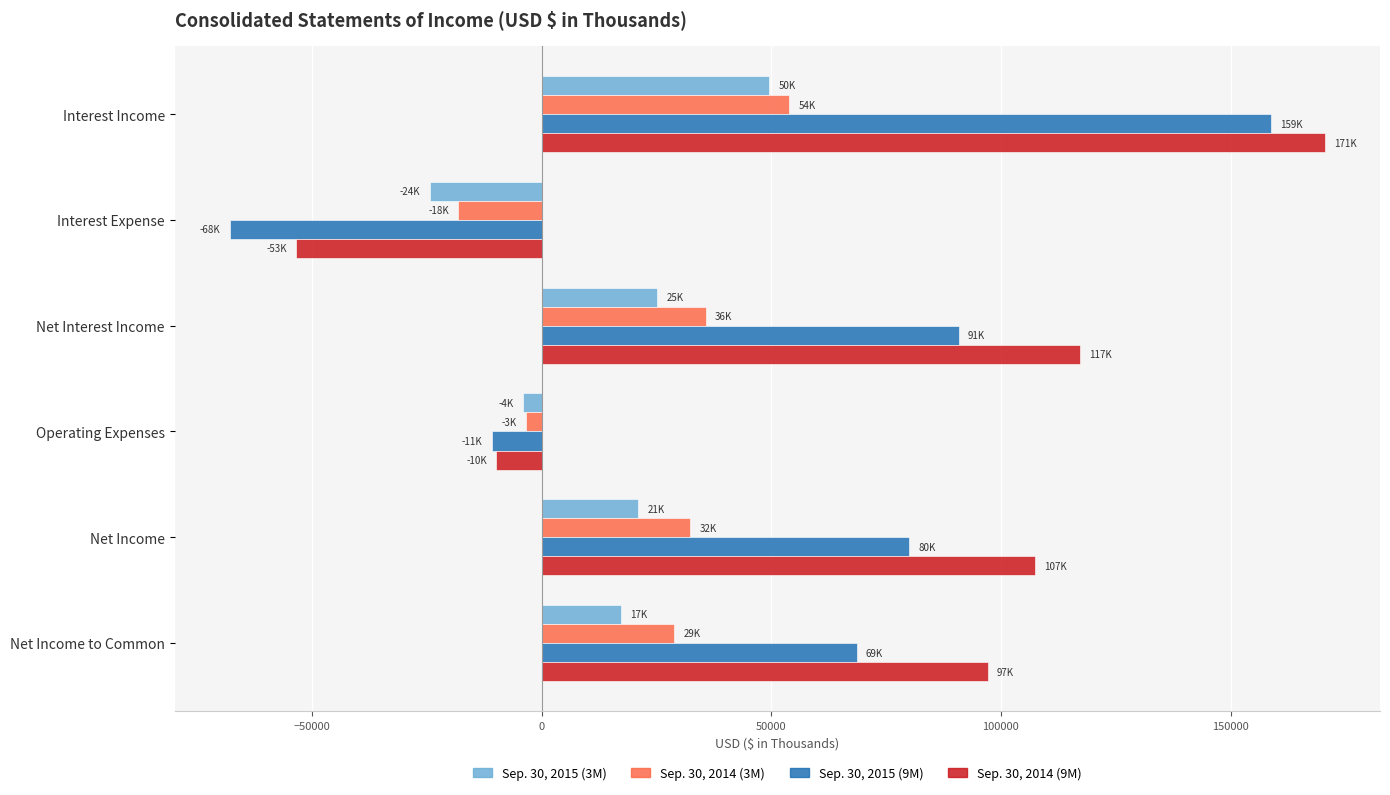

List the series in order of their peak value, lowest first.

Sep. 30, 2015 (3M), Sep. 30, 2014 (3M), Sep. 30, 2015 (9M), Sep. 30, 2014 (9M)